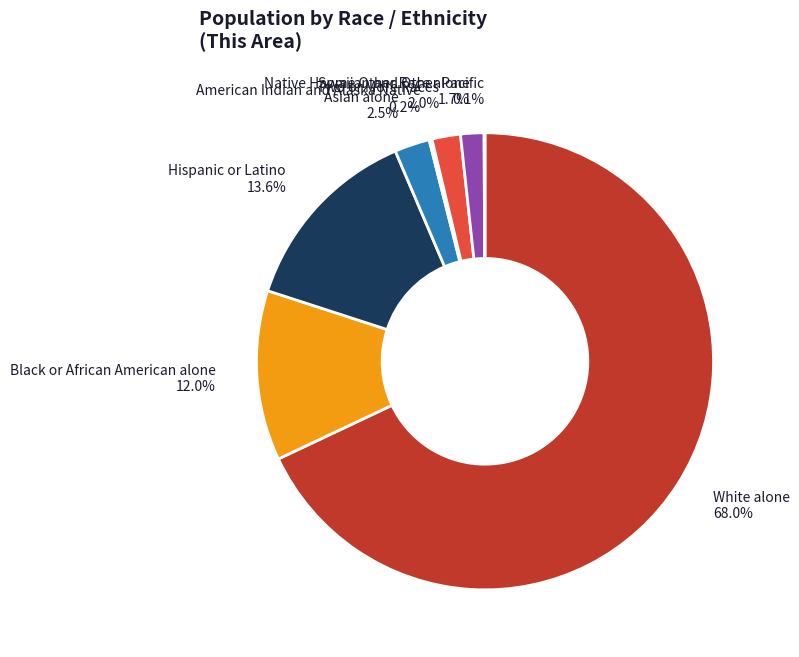

To the nearest percent, what percentage of the pie is Hispanic or Latino?

14%